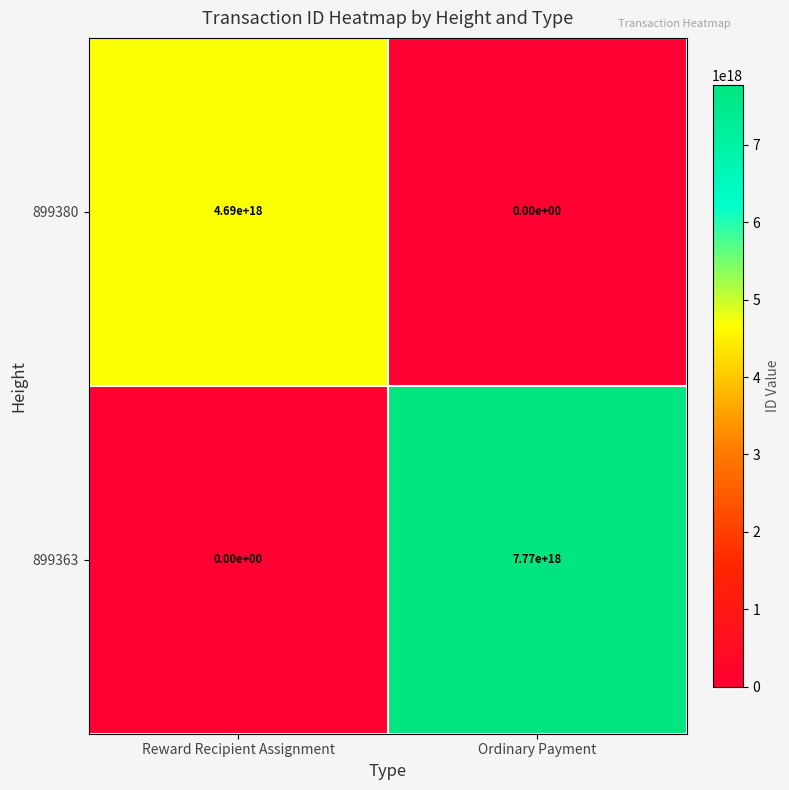

Where is 899363 nearest to the value 3885000000000000000?

Reward Recipient Assignment